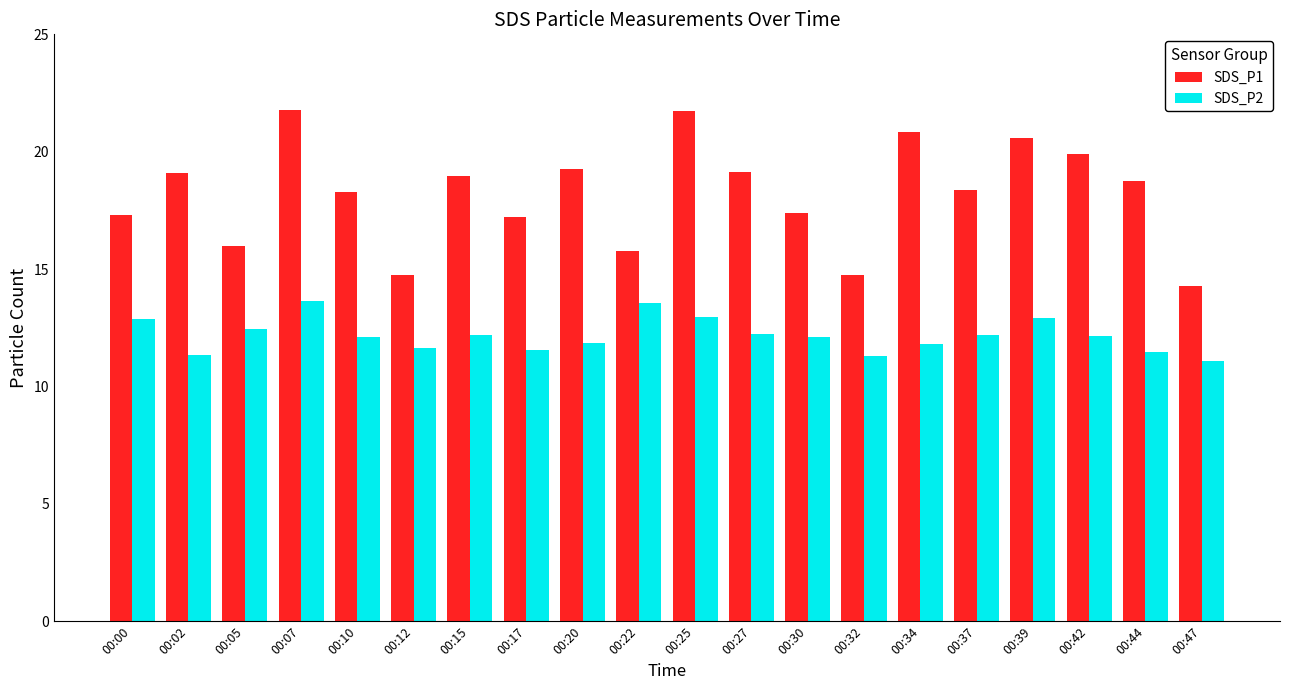

Which series has the largest total across all categories?

SDS_P1